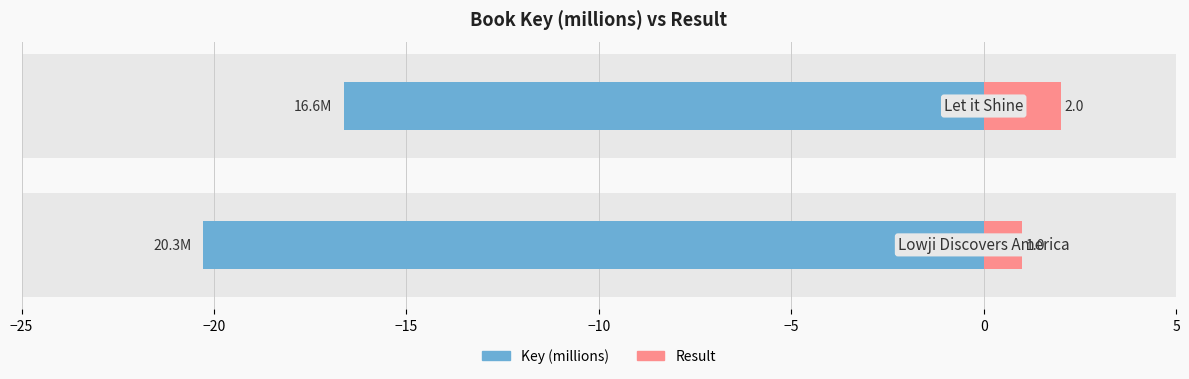

Is it true that Result equals 0.2 at −25?

False